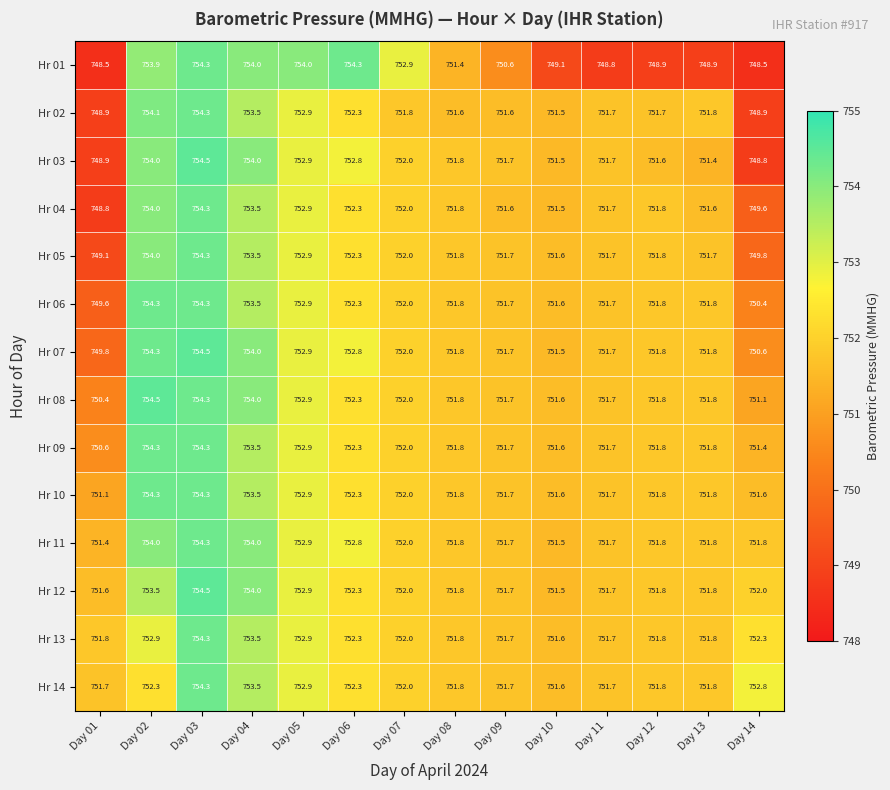

What is the spread (max minus min) of values at Day 08?

0.4